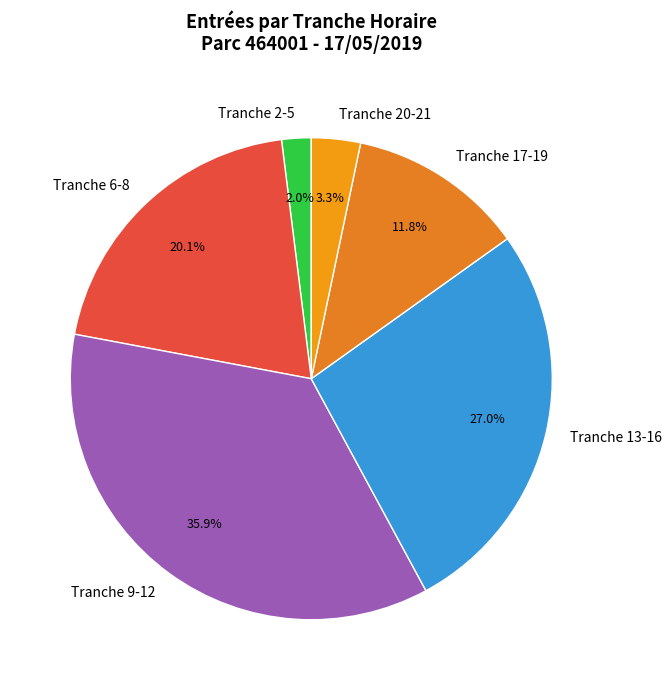

Is there any slice that represents more than half of the pie?

No